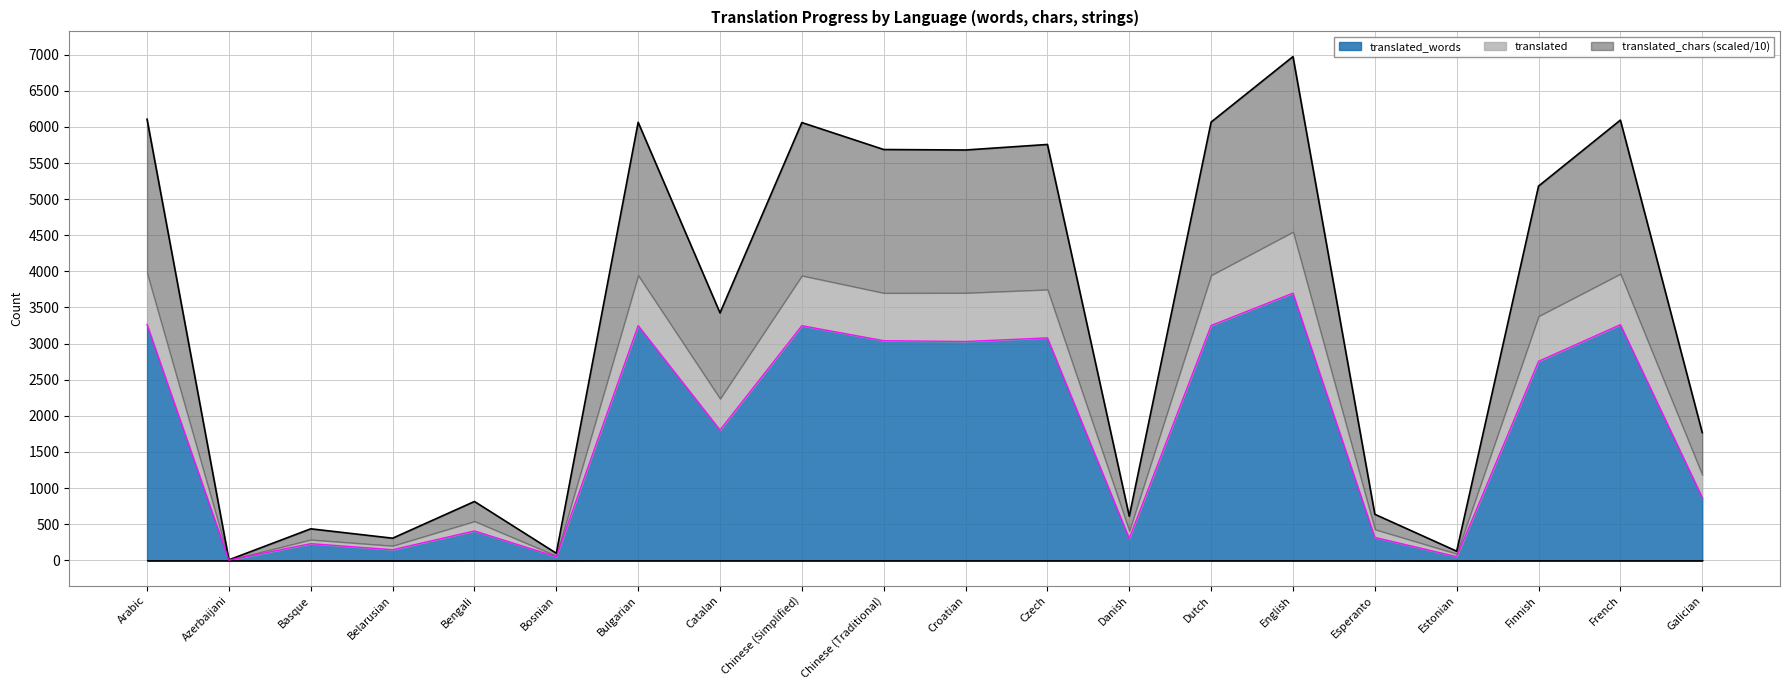

Is it true that translated_chars equals 1767.6 at Galician?

True